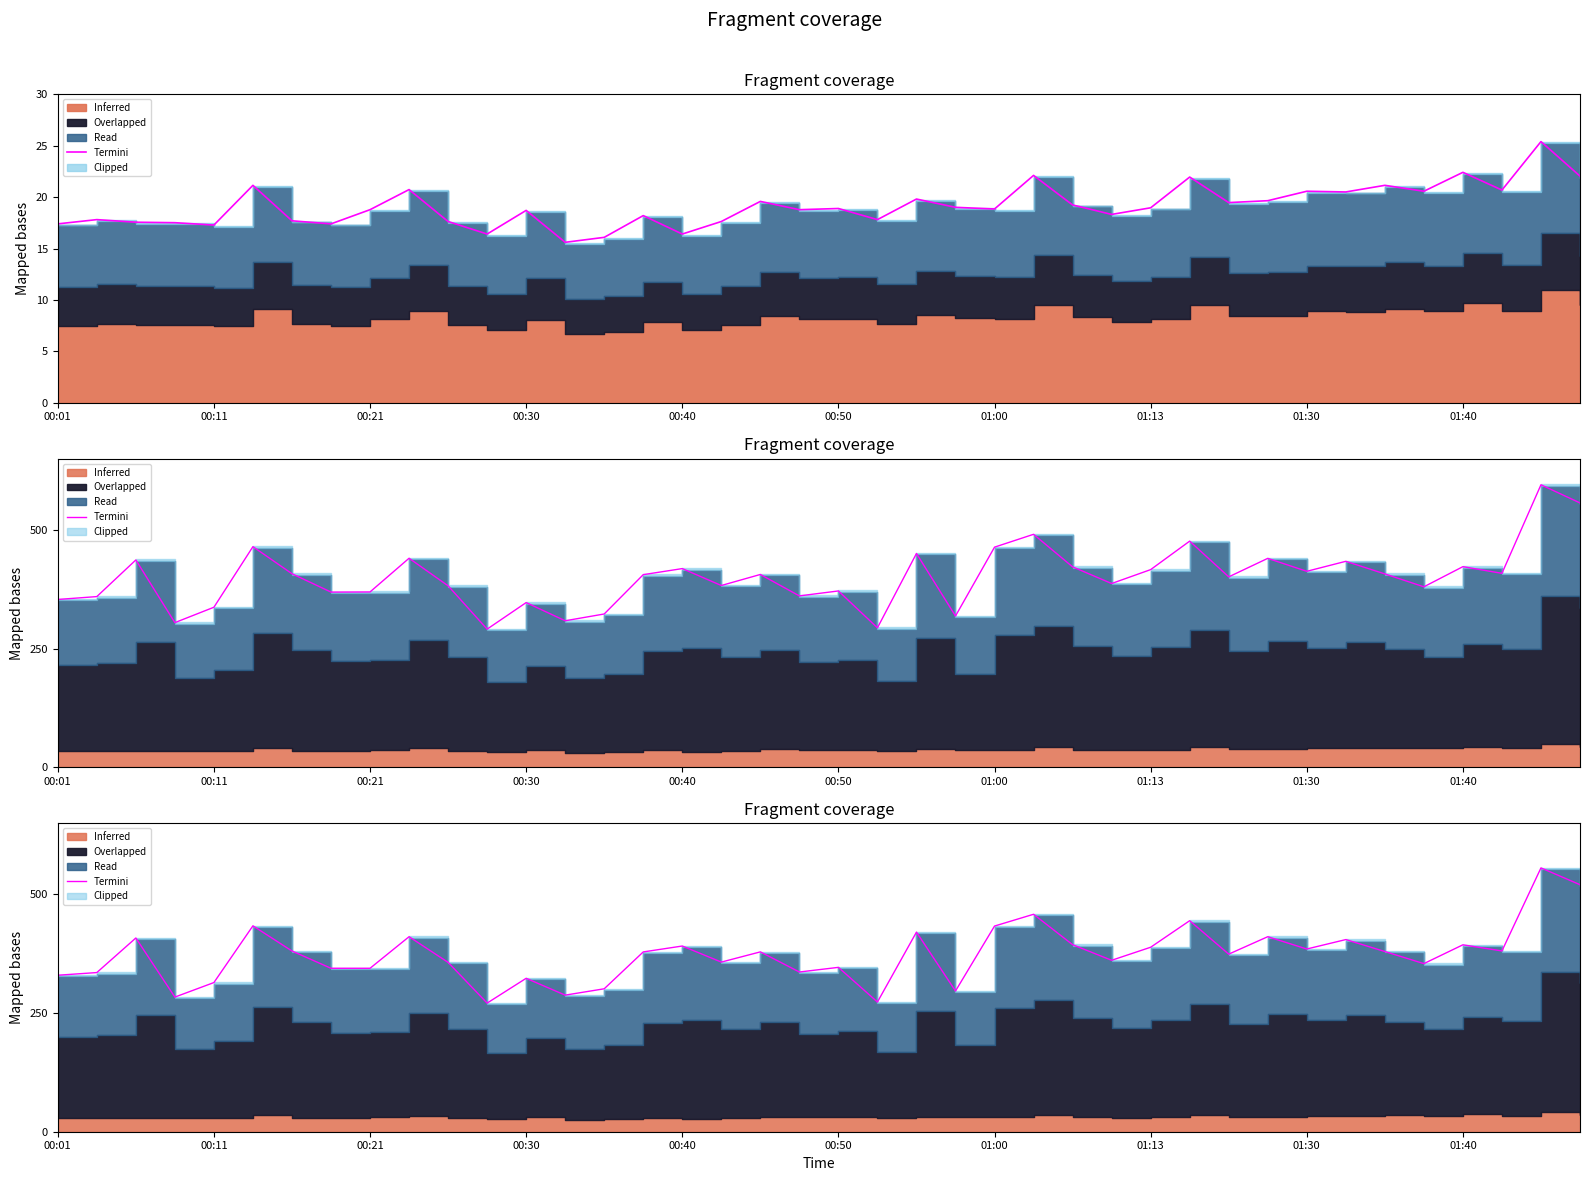

How many values exceed 378?

21